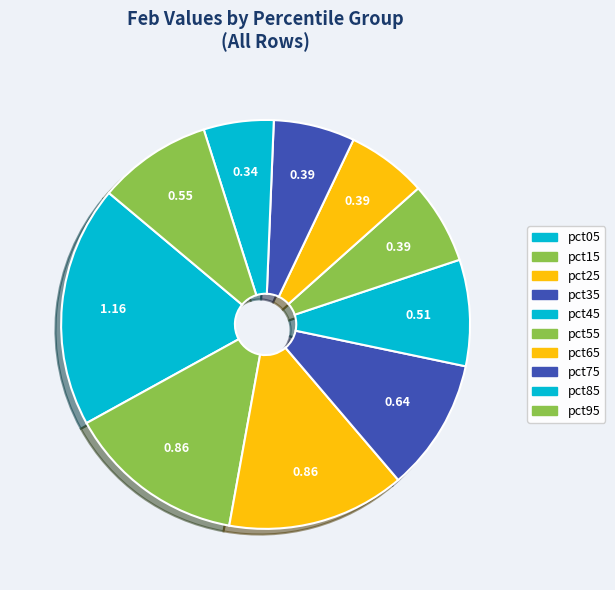

To the nearest percent, what portion does pct55 represent?

6%